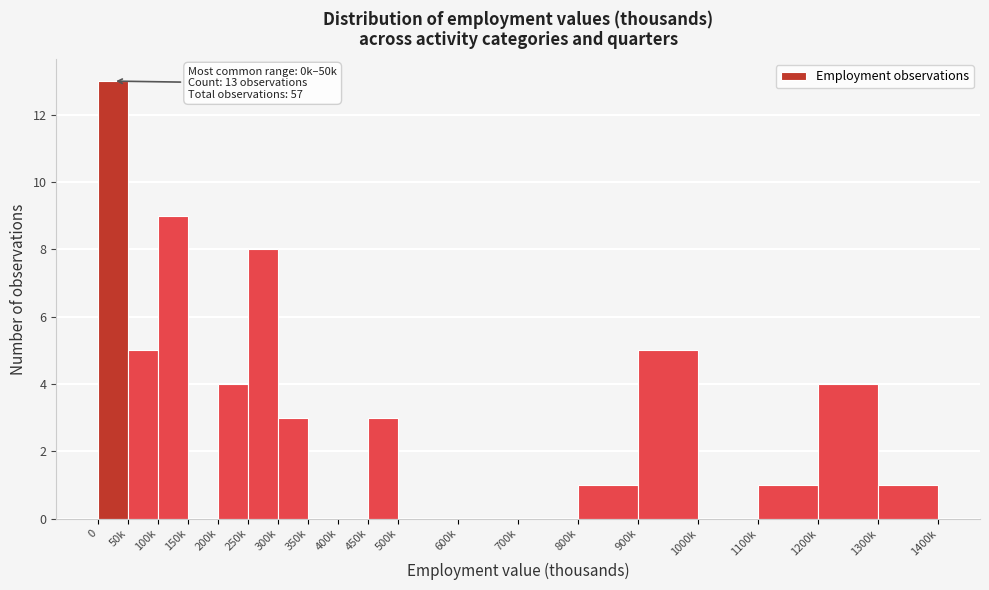

Reading left to right, list all the values displayed in this chart.

0=13	50k=5	100k=9	150k=0	200k=4	250k=8	300k=3	350k=0	400k=0	450k=3	500k=0	600k=0	700k=0	800k=1	900k=5	1000k=0	1100k=1	1200k=4	1300k=1